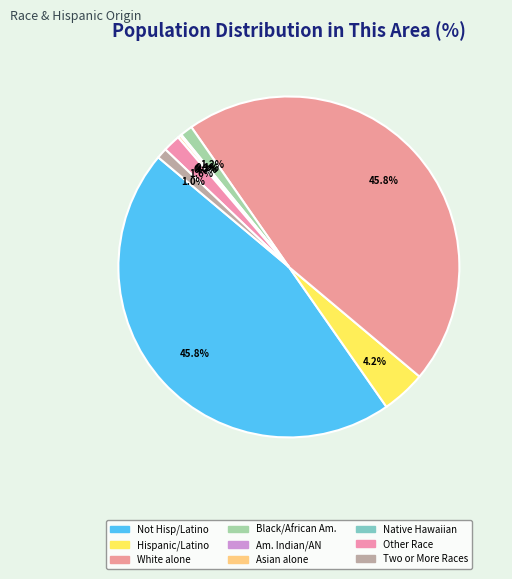

How many segments does this pie chart have?

9